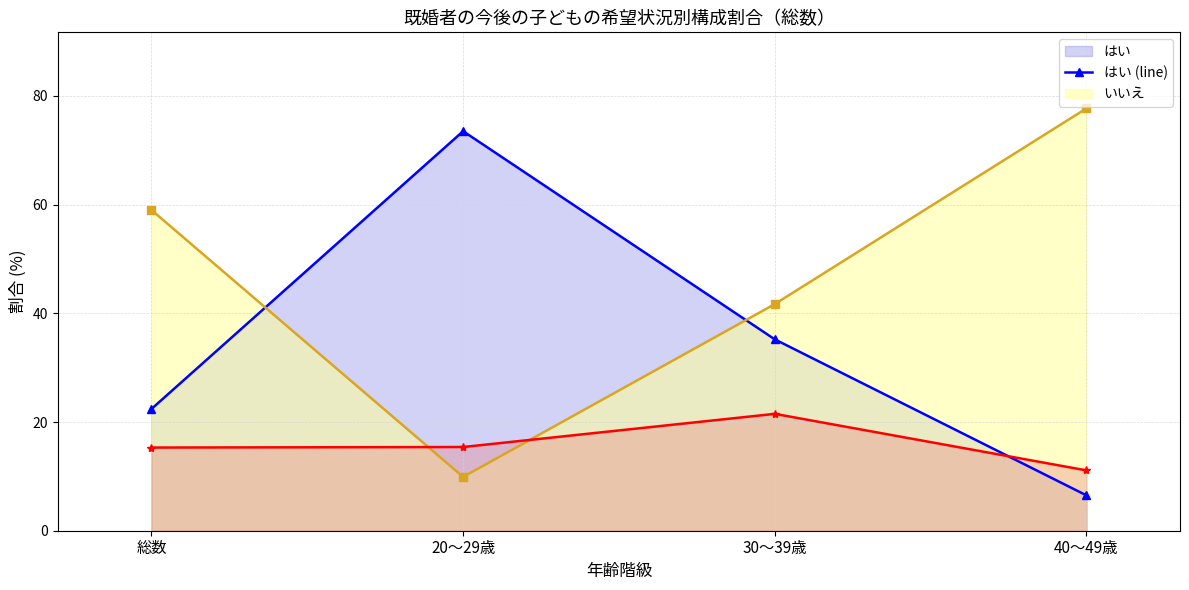

Reading right to left, list all the values displayed in this chart.

はい (line): 40～49歳=6.5	30～39歳=35.2	20～29歳=73.5	総数=22.4
いいえ (line): 40～49歳=77.7	30～39歳=41.7	20～29歳=9.9	総数=59.0
わからない (line): 40～49歳=11.1	30～39歳=21.5	20～29歳=15.4	総数=15.3